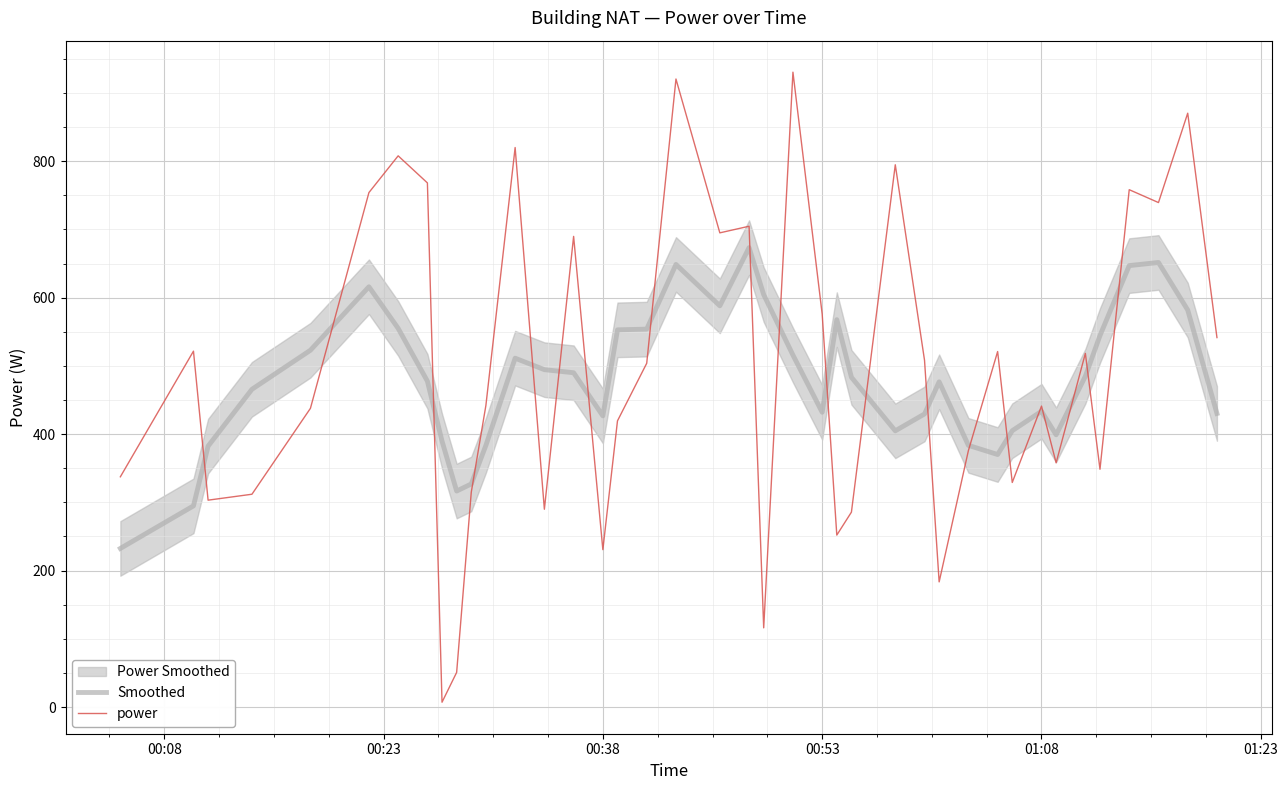

What is the lowest value of the Smoothed series?

232.4